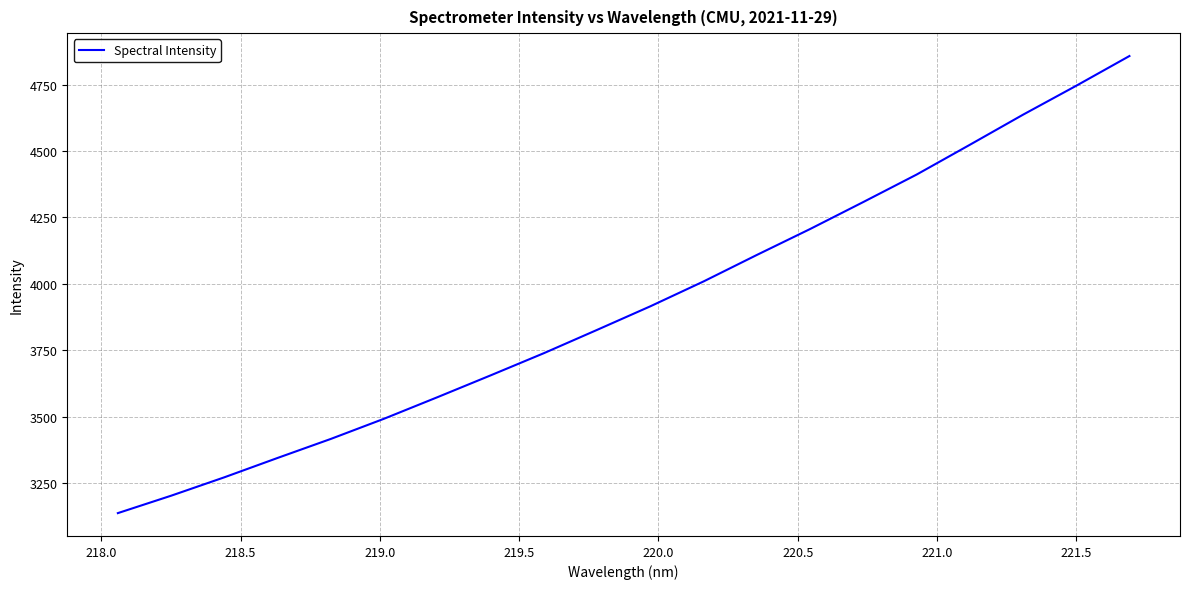

What is the difference between the maximum and minimum values?

1720.6